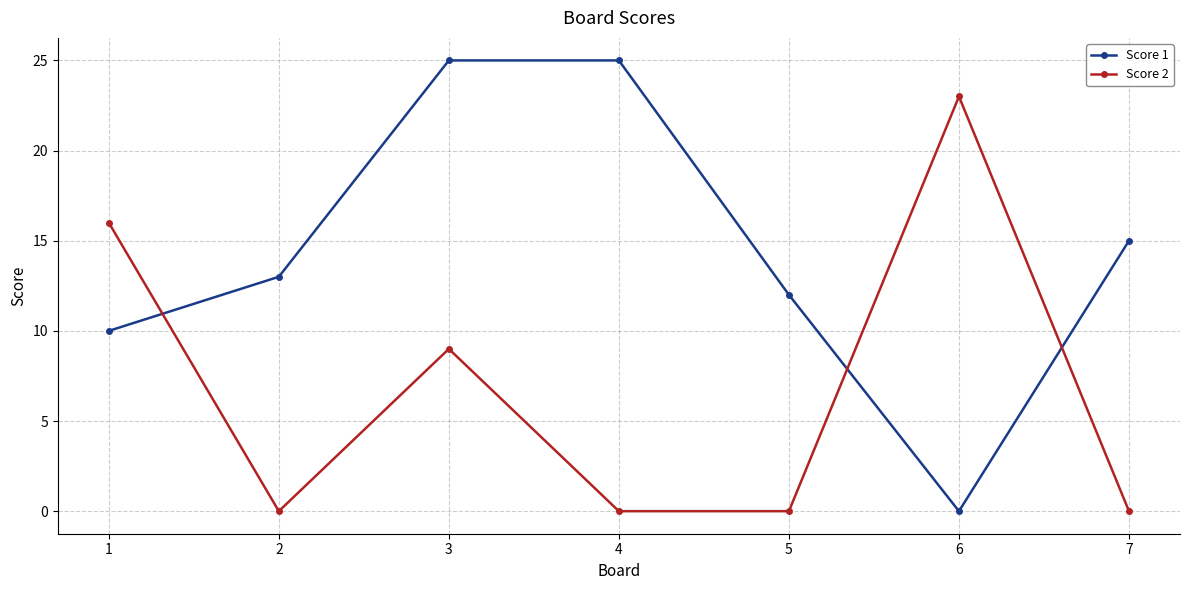

What is the total value across all series at 3?

34